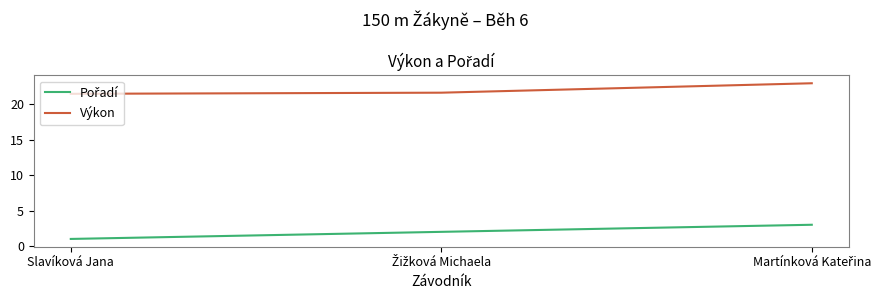

What is the average value of the Výkon series?

22.0